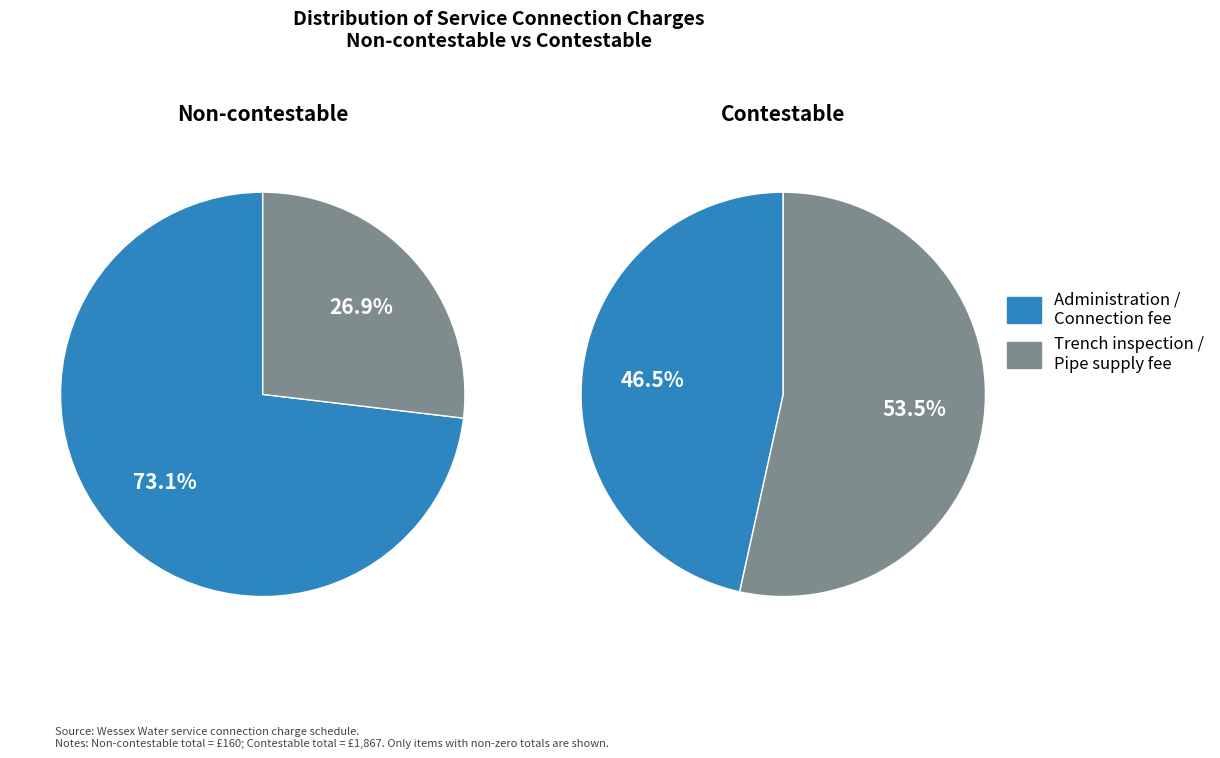

How many slices are in this pie chart?

2